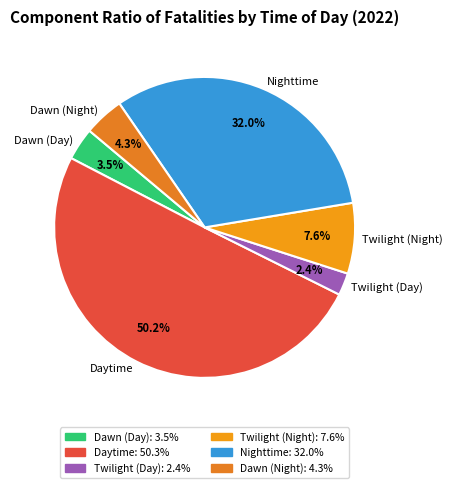

Rank the categories by value from highest to lowest.

Daytime, Nighttime, Twilight (Night), Dawn (Night), Dawn (Day), Twilight (Day)